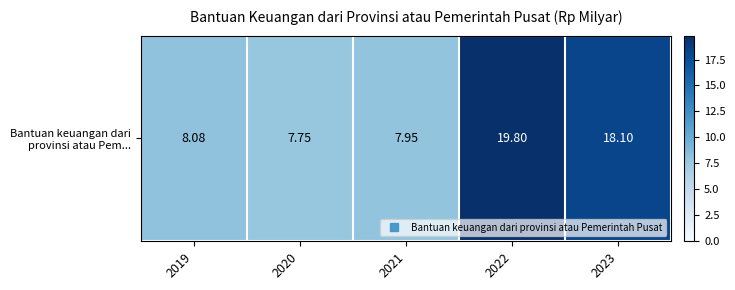

What is the change in value from 2020 to 2021?

+0.2